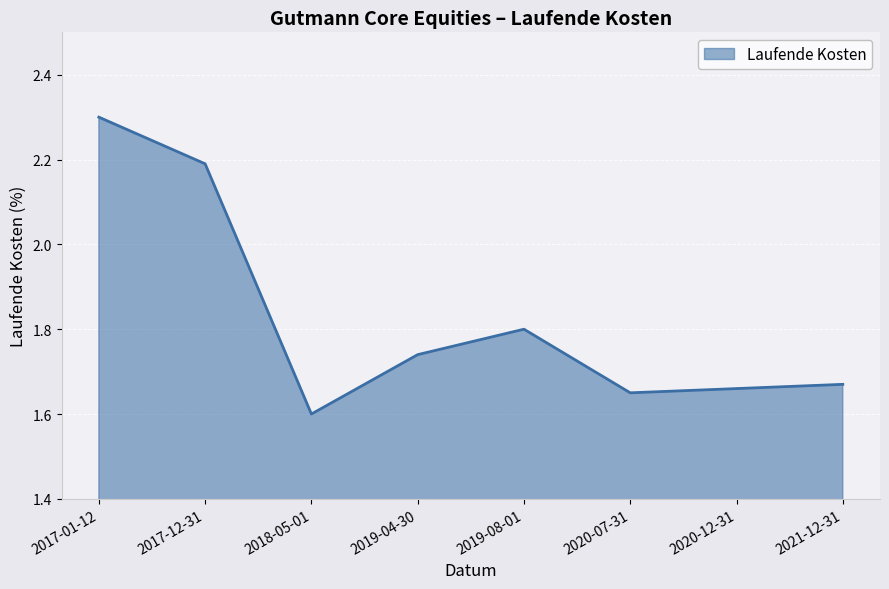

What is the difference between the values at 2019-04-30 and 2018-05-01?

0.1